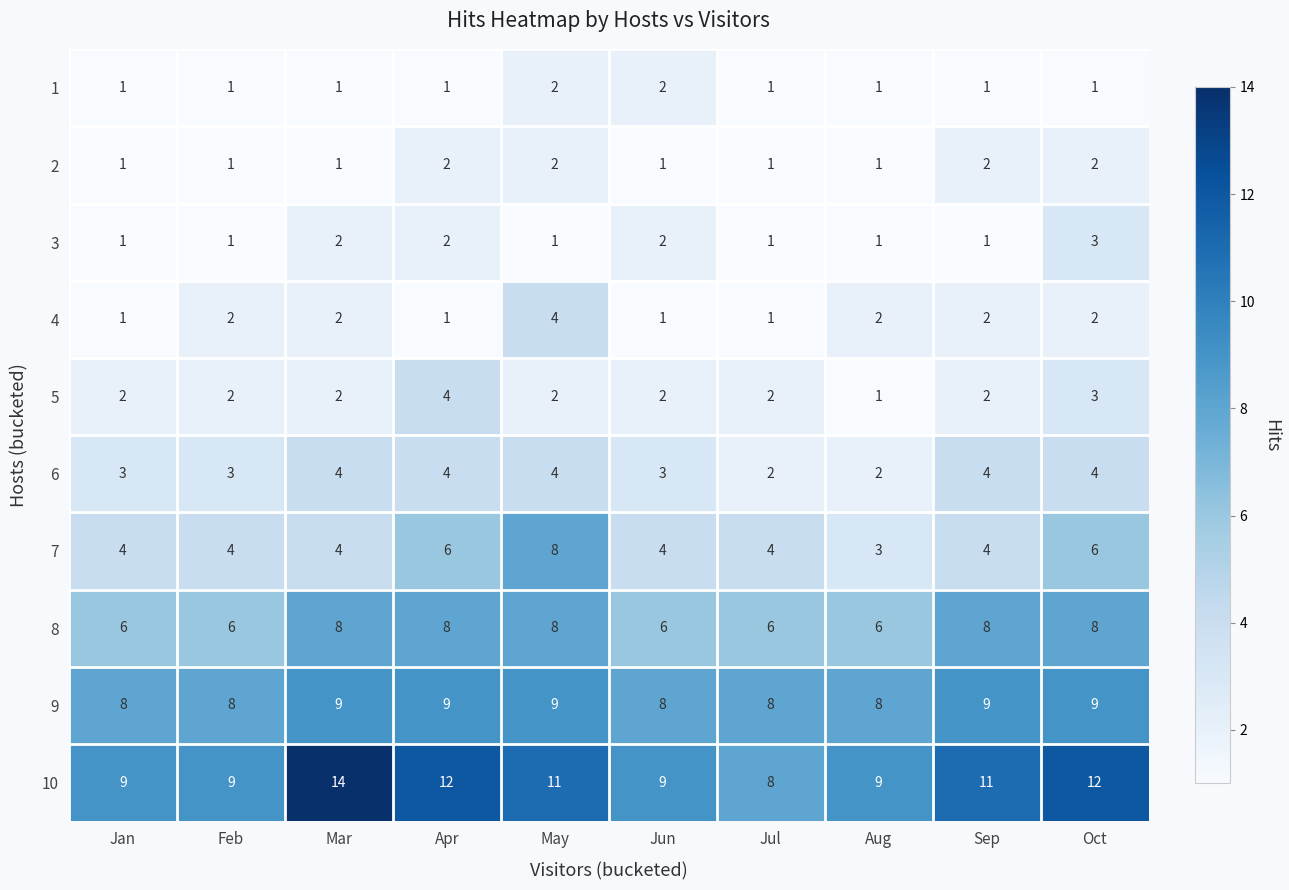

What is the highest value of the 3 series?

3